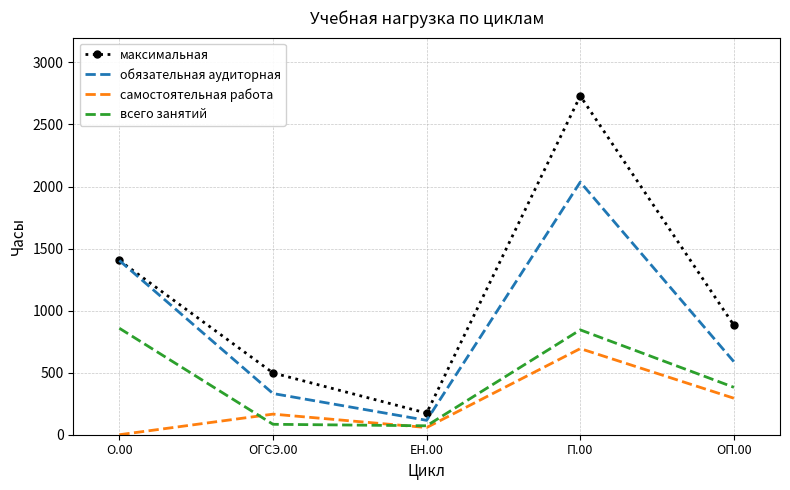

True or false: самостоятельная работа and максимальная cross at least once.

False